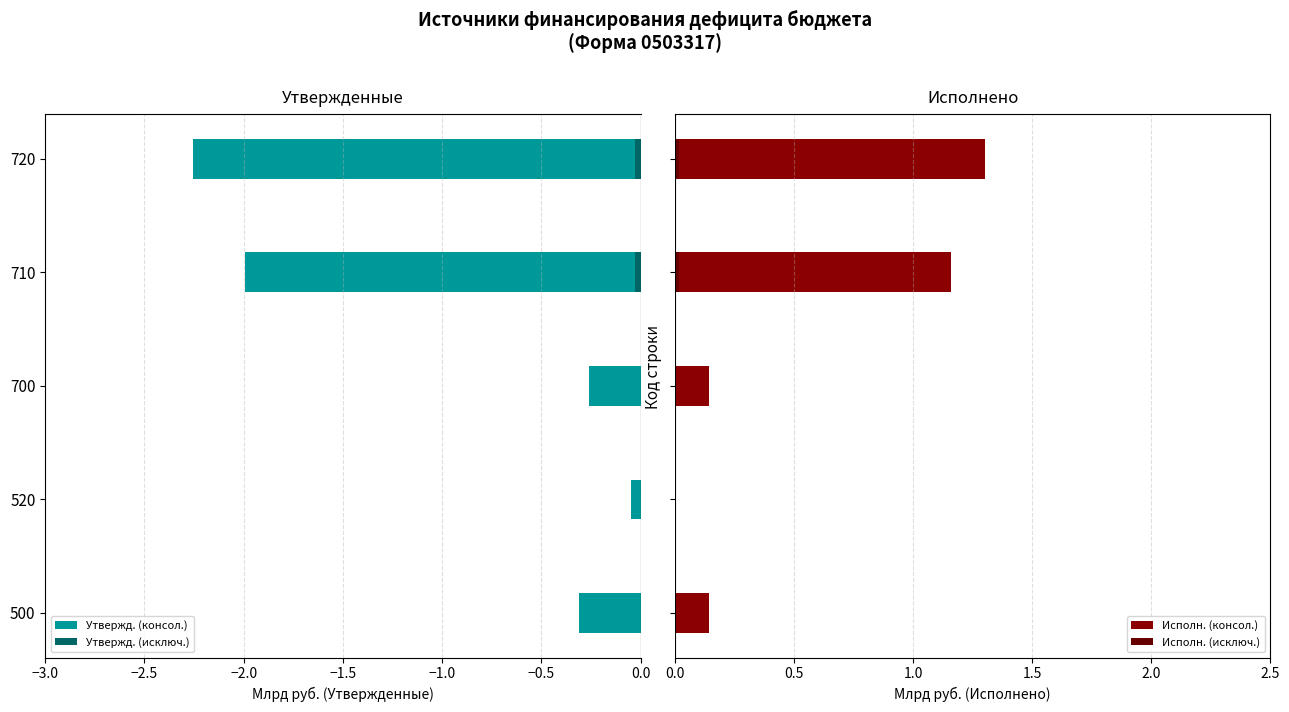

What position from the right is −2.0?

3